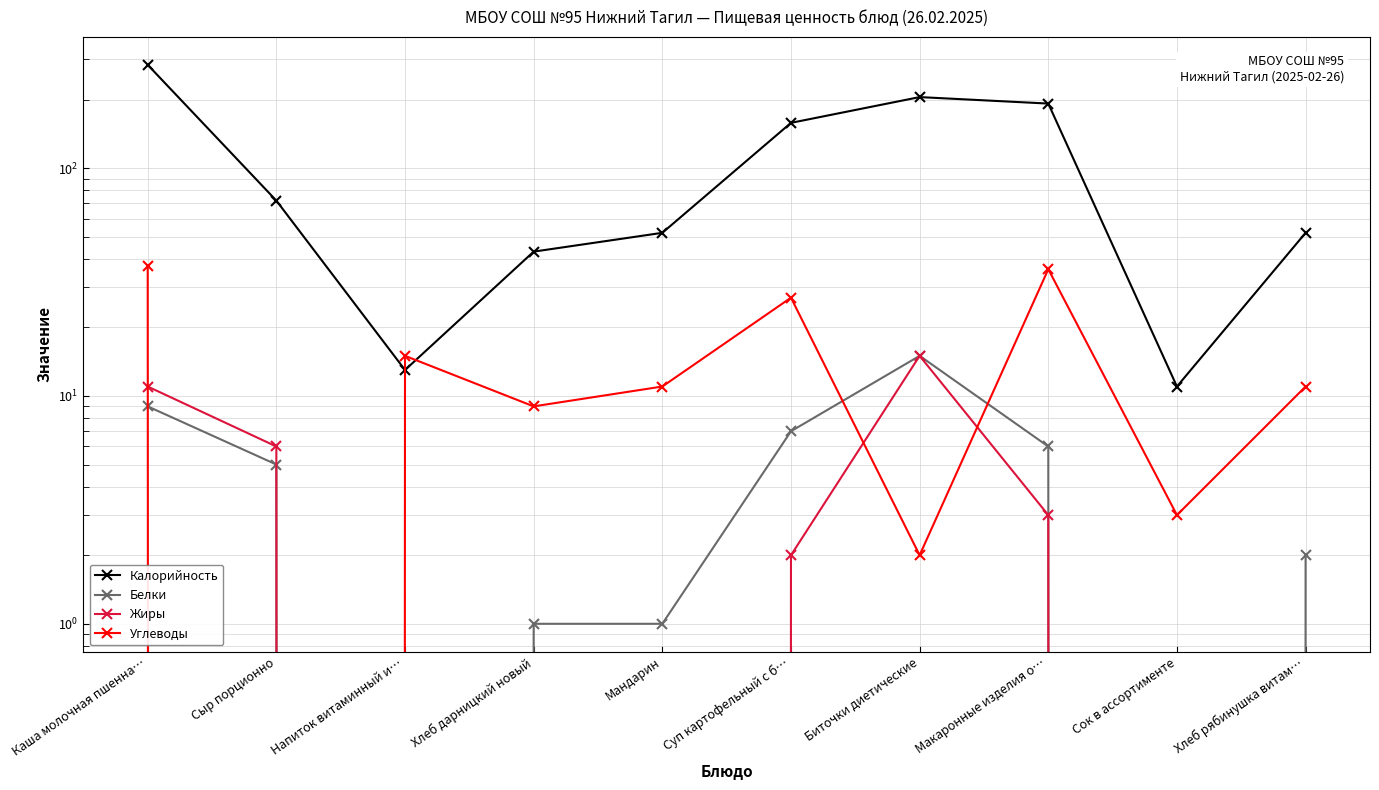

Is it true that Калорийность equals 85 at Макаронные изделия о…?

False